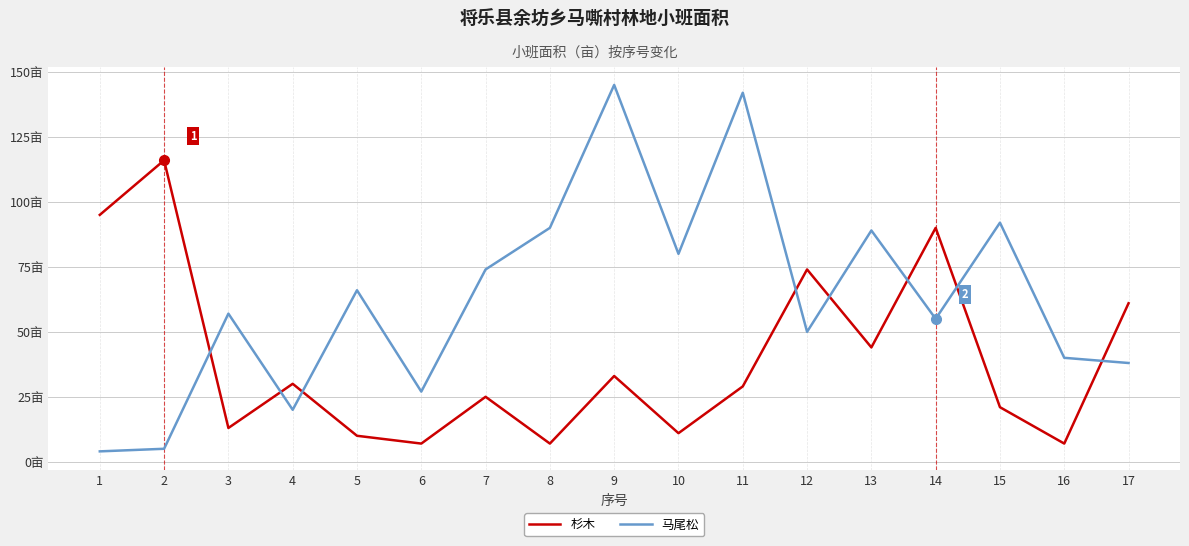

What is the average value of the 杉木 series?

40